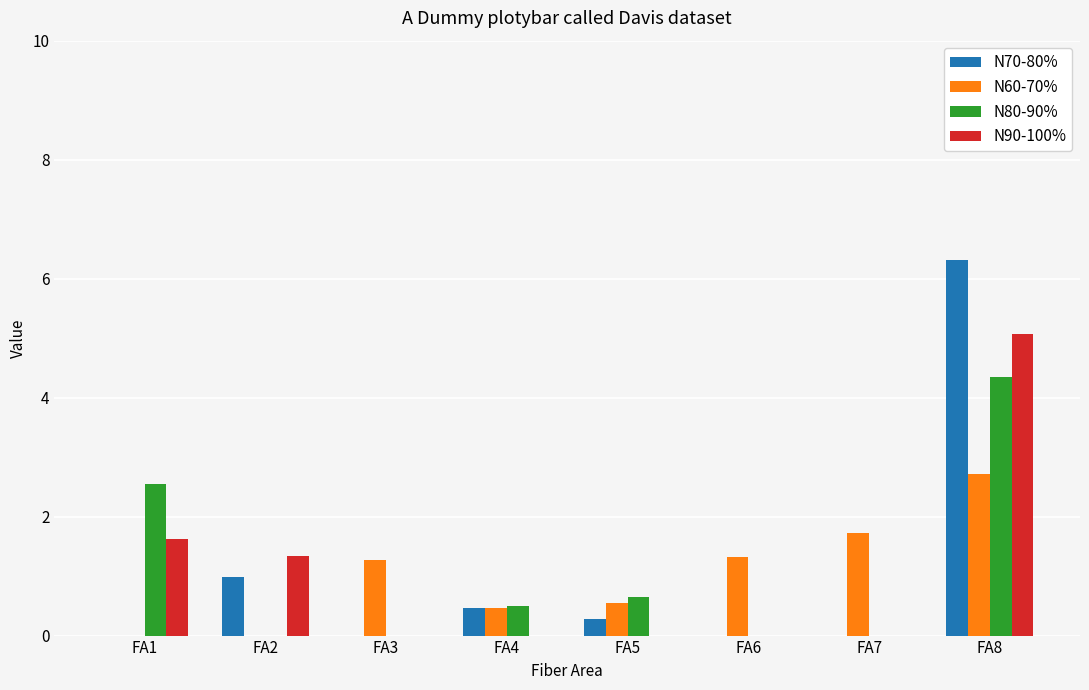

Where is N90-100% nearest to the value 2?

FA1